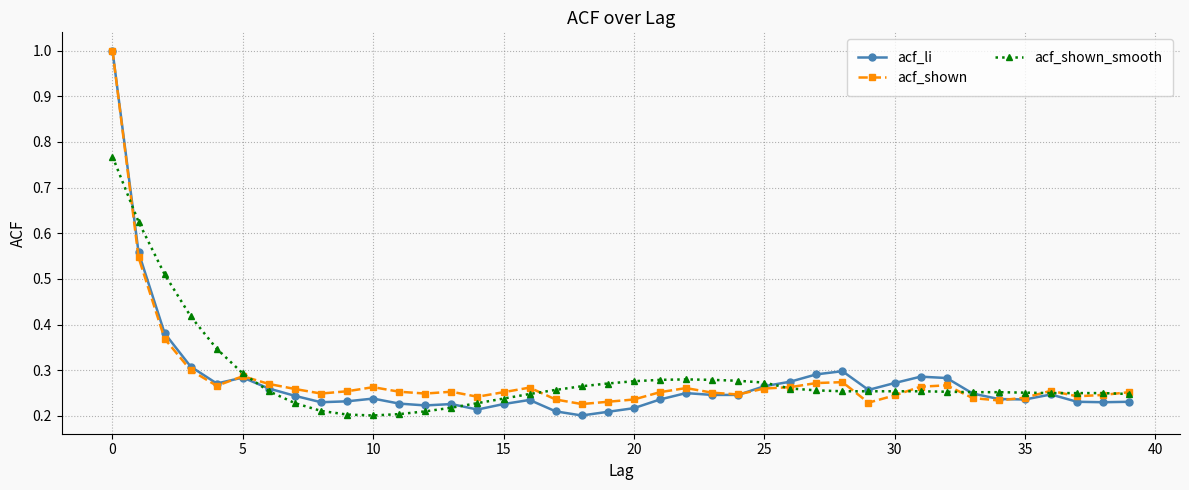

True or false: acf_li has more than 2 points higher than both neighbors.

True